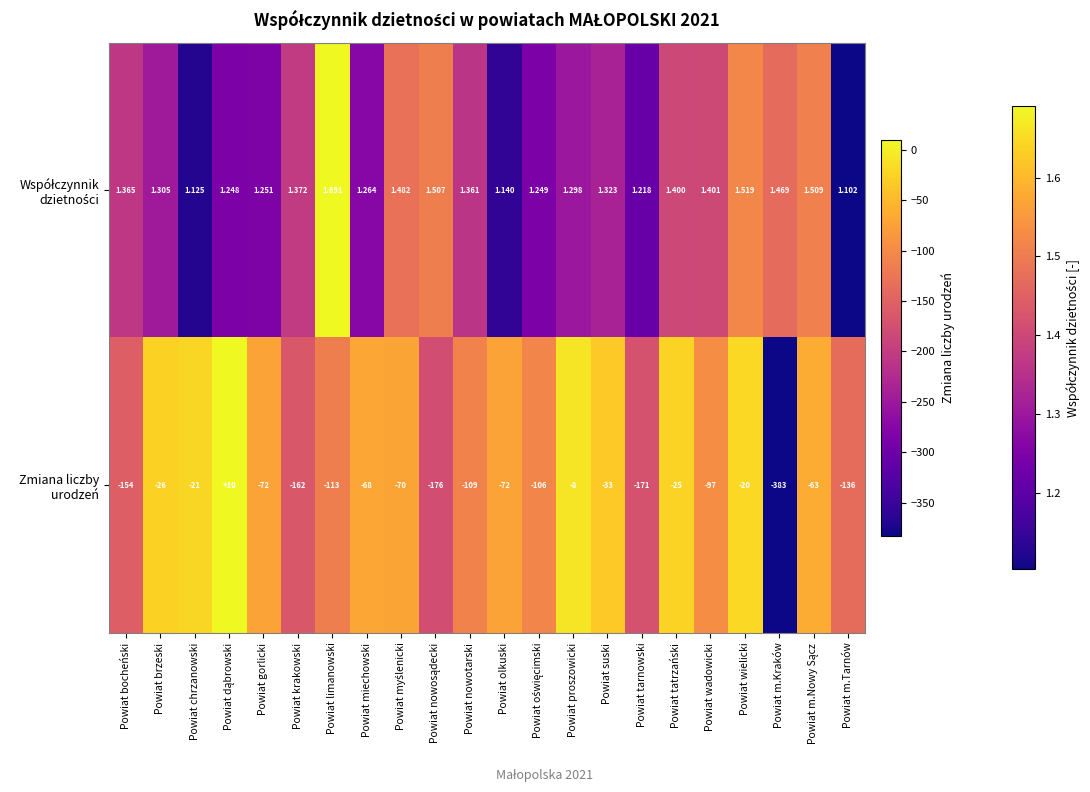

Reading left to right, extract all data points from this chart.

-154	-26	-21	10	-72	-162	-113	-68	-70	-176	-109	-72	-106	-8	-33	-171	-25	-97	-20	-383	-63	-136